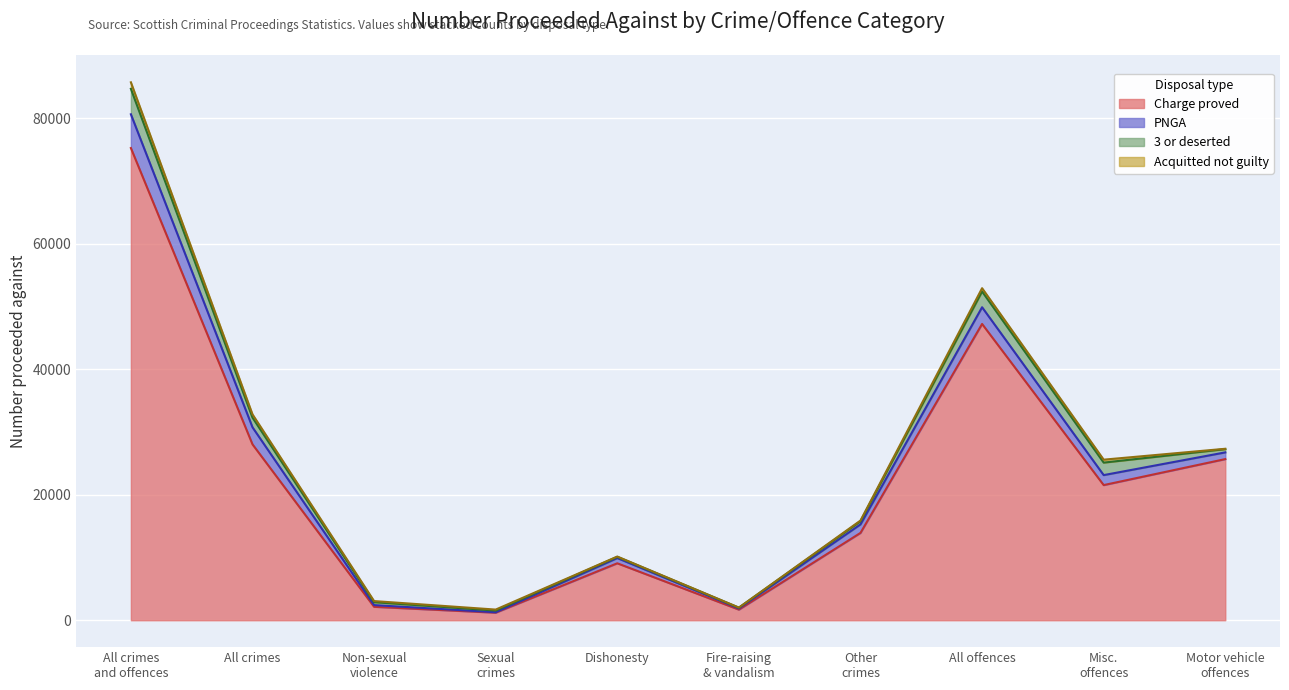

What are all the series names shown in the legend?

Charge proved, PNGA, 3 or deserted, Acquitted not guilty